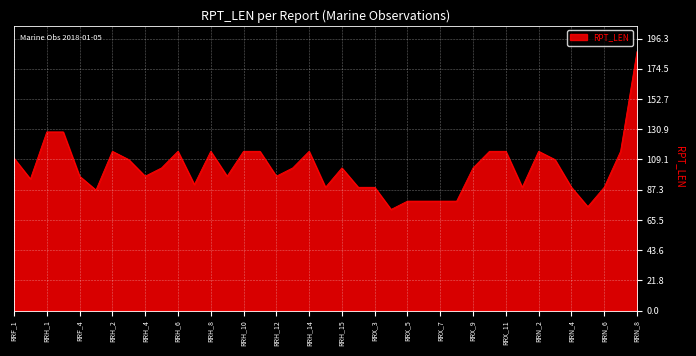

What is the greatest value displayed?

187